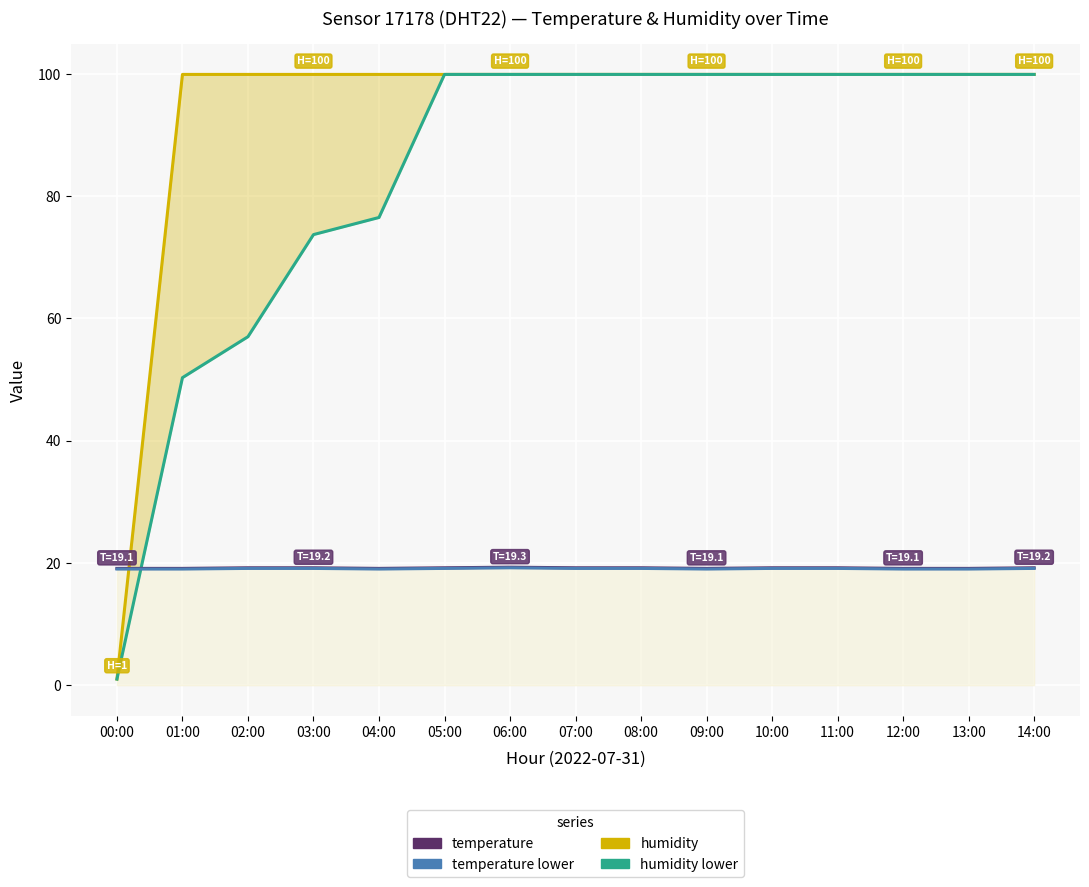

At how many categories does at least one series exceed 34?

14